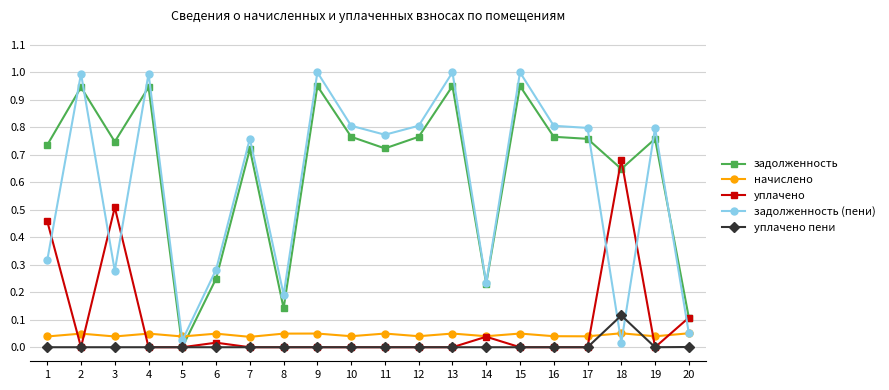

Between 1 and 17, which series saw the biggest shift?

задолженность (пени)